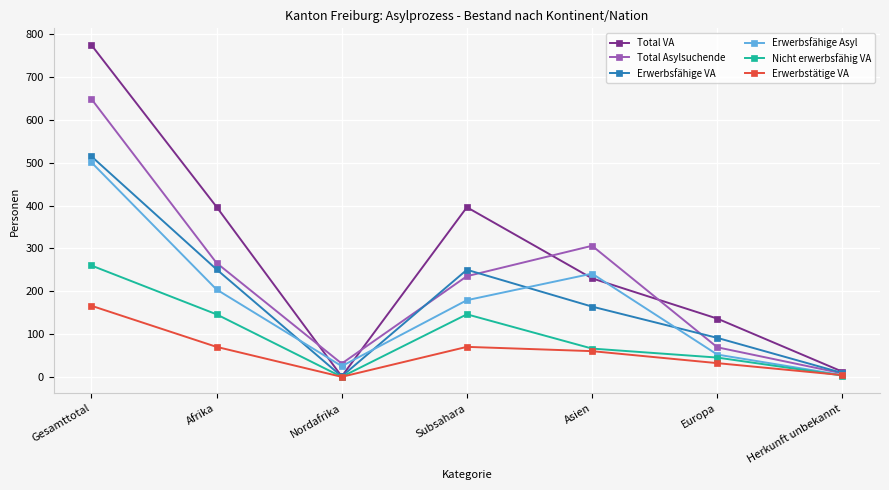

Which series has the widest spread of values?

Total VA